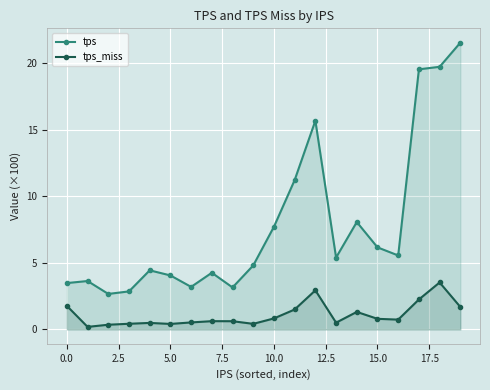

The tps_miss series shows 0.8 at 10.0. True or false?

True